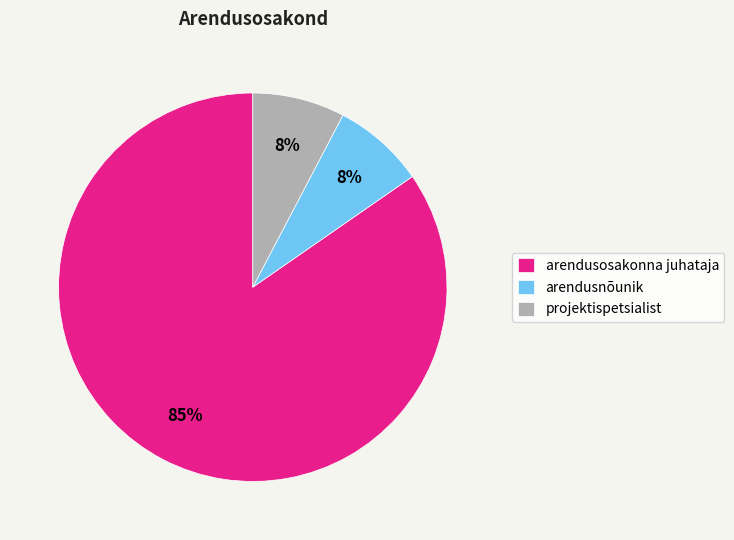

Which category has the biggest portion of the pie?

arendusosakonna juhataja